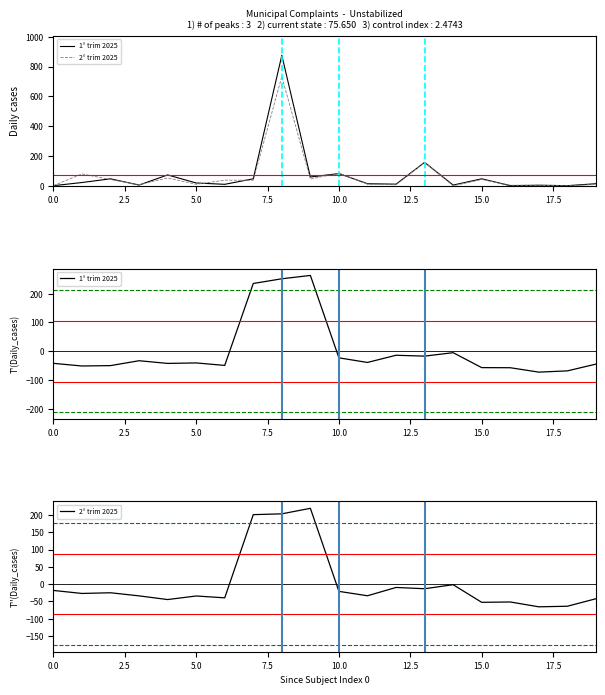

Which series ends up on top after the final intersection of 1° trim 2025 and 2° trim 2025?

2° trim 2025